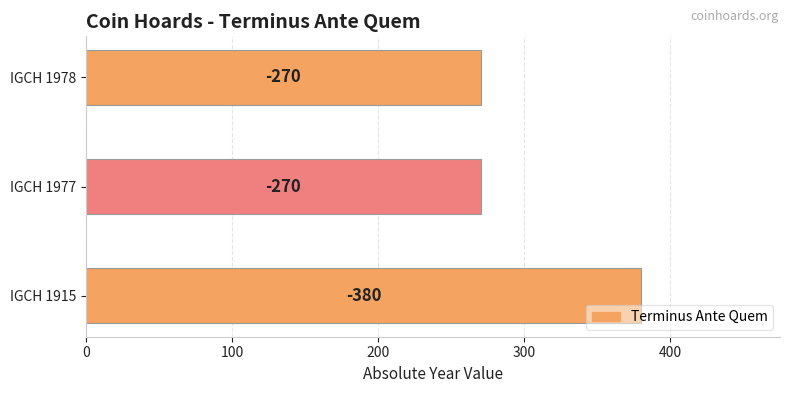

What is the sum of all values?

920